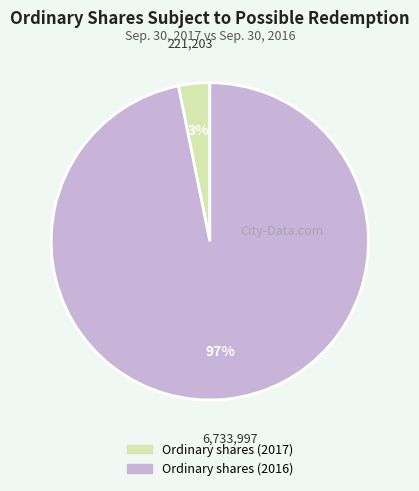

To the nearest percent, what is the difference between the Ordinary shares (2017) and Ordinary shares (2016) slice percentages?

94%